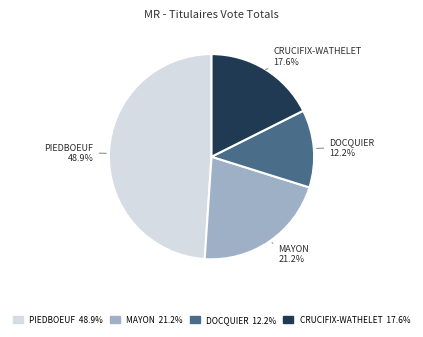

Is there a majority slice in this chart?

No